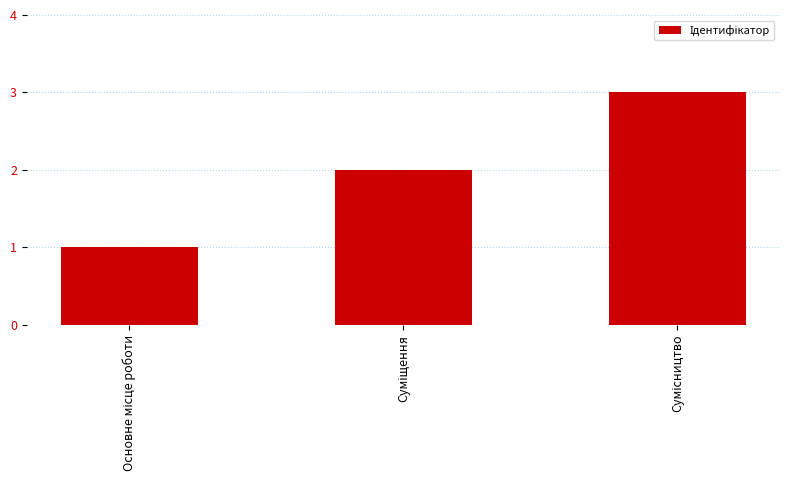

What is the maximum value shown in the chart?

3